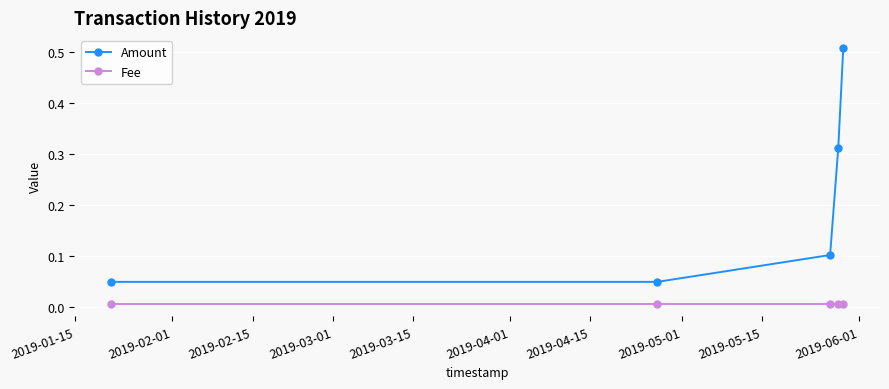

True or false: Amount has more than 2 interior local peaks.

False